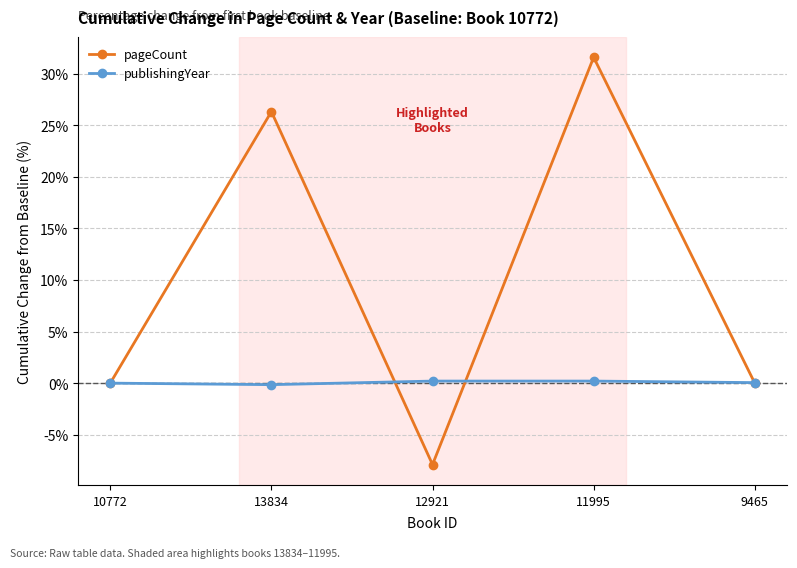

True or false: pageCount has more than 1 interior local peaks.

True